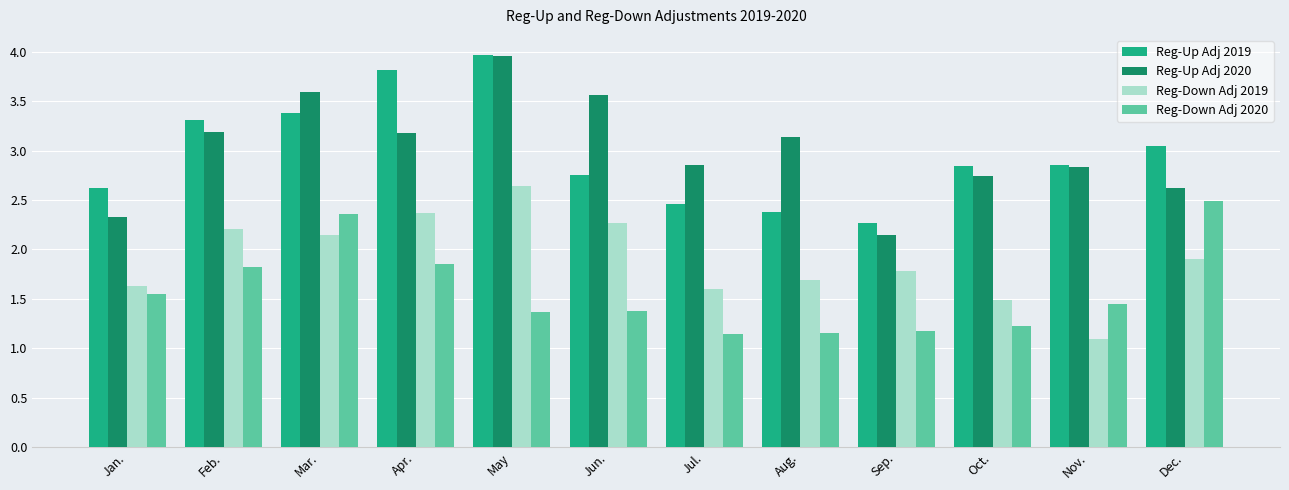

What is the maximum value shown in the chart?

4.0